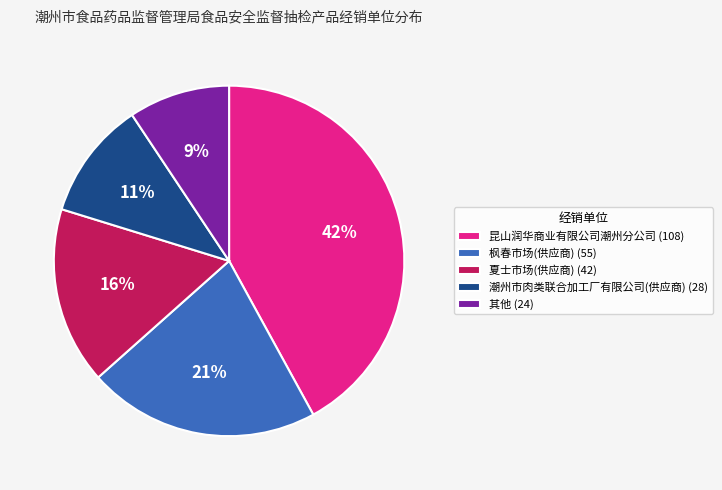

Is there any slice that represents more than half of the pie?

No